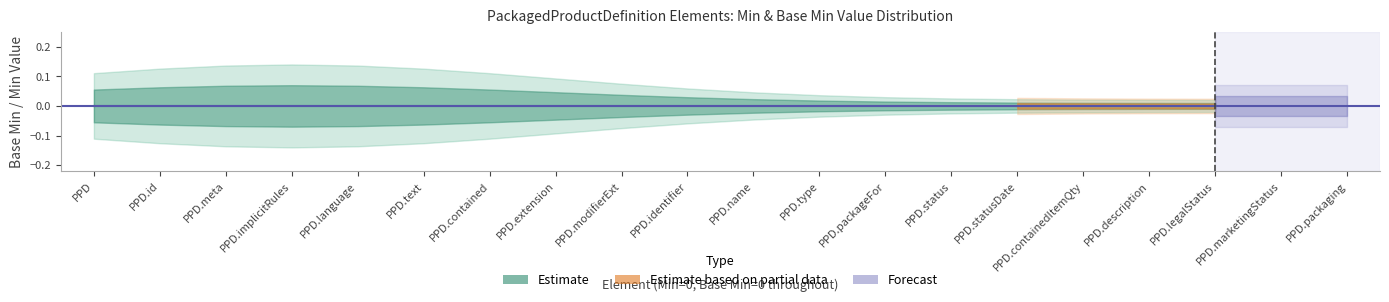

How many base_min_values values are between 0 and 1?

20